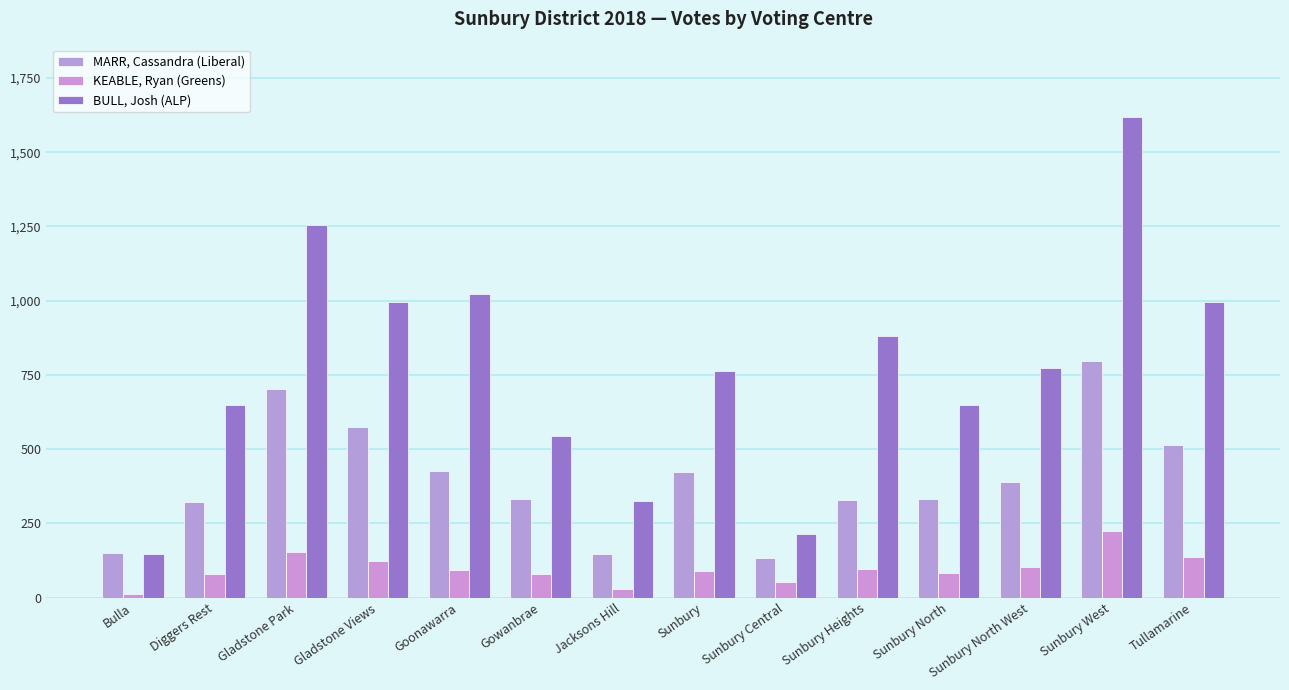

What are all the series names shown in the legend?

MARR, Cassandra (Liberal), KEABLE, Ryan (Greens), BULL, Josh (ALP)